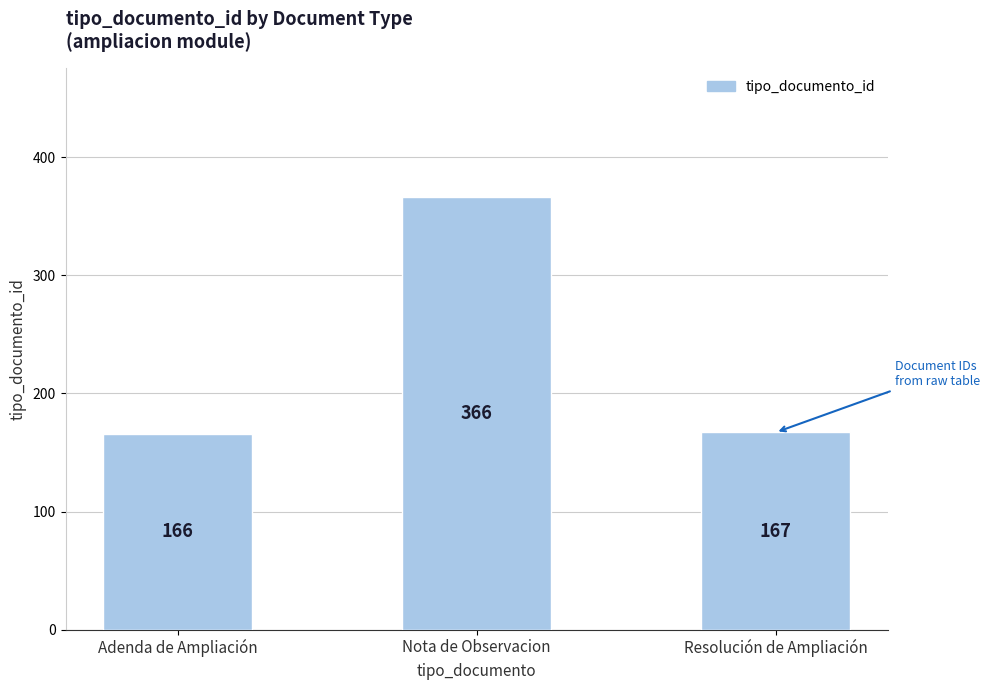

What is the difference between the maximum and second lowest values?

199